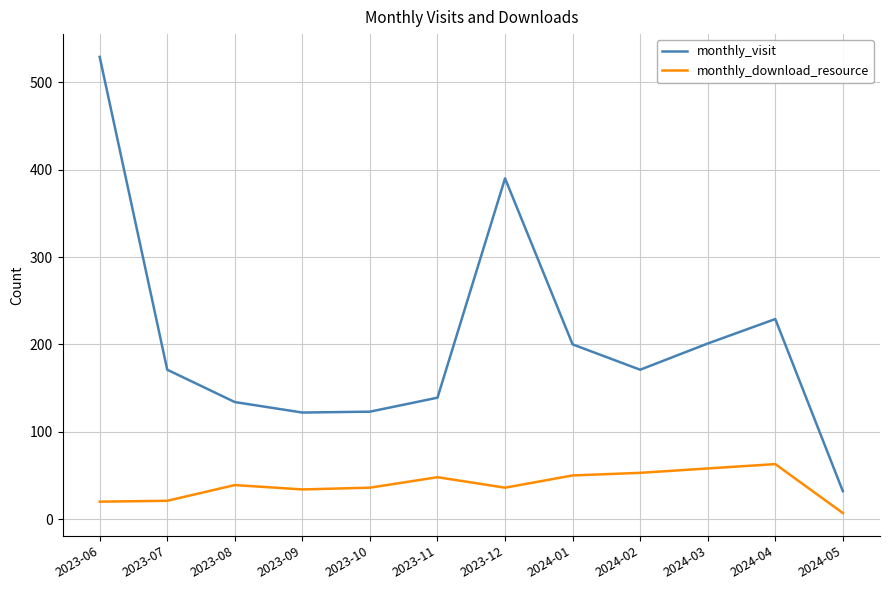

What is the spread (max minus min) of values at 2023-10?

87